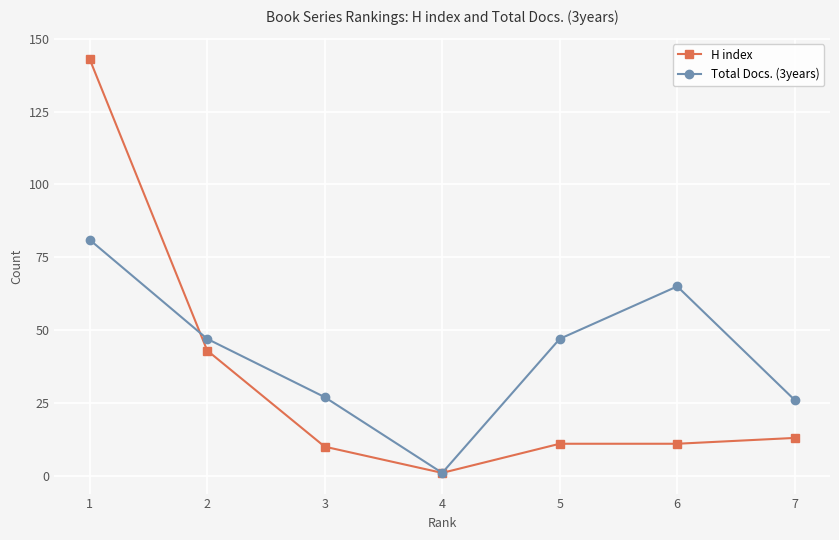

How many categories are shown in the chart?

7